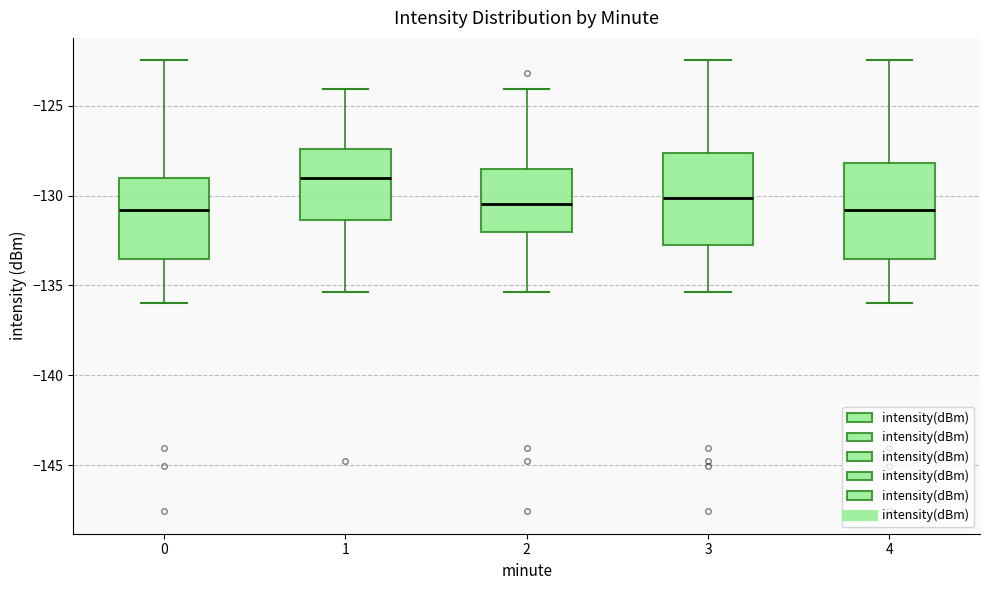

Reading left to right, read every box against the y-axis: the position of its median line, the range the box covers, and the ends of its whiskers. The values are not printed on the chart, so give them approximately, as read against the axis.

0: median -131.0, box -133.5 to -129.0, whiskers -136.0 to -122.5
1: median -129.0, box -131.5 to -127.5, whiskers -135.5 to -124.0
2: median -130.5, box -132.0 to -128.5, whiskers -135.5 to -124.0
3: median -130.0, box -132.5 to -127.5, whiskers -135.5 to -122.5
4: median -131.0, box -133.5 to -128.0, whiskers -136.0 to -122.5